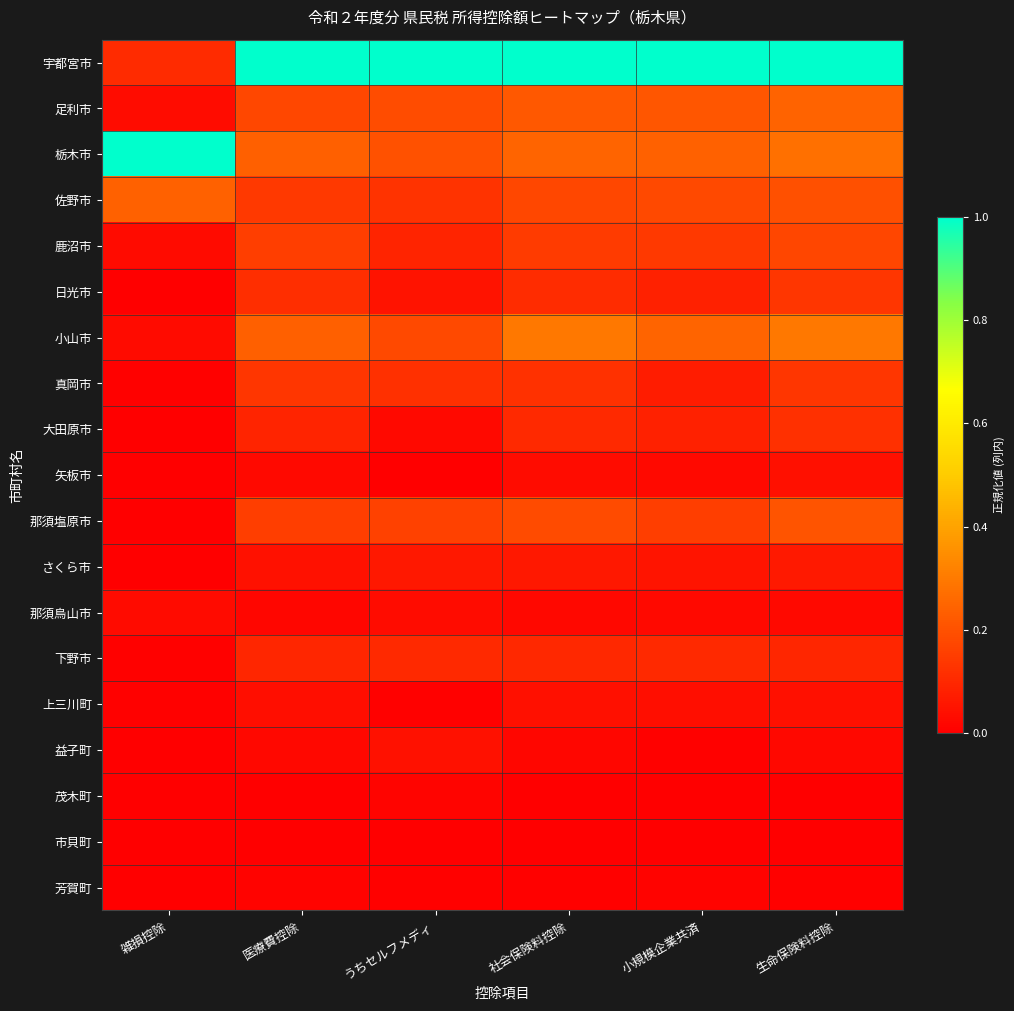

Reading left to right, list all the values displayed in this chart.

宇都宮市: 雑損控除=0.1	医療費控除=1.0	うちセルフメディ=1.0	社会保険料控除=1.0	小規模企業共済=1.0	生命保険料控除=1.0
足利市: 雑損控除=0.0	医療費控除=0.2	うちセルフメディ=0.2	社会保険料控除=0.2	小規模企業共済=0.2	生命保険料控除=0.2
栃木市: 雑損控除=1.0	医療費控除=0.2	うちセルフメディ=0.2	社会保険料控除=0.2	小規模企業共済=0.2	生命保険料控除=0.3
佐野市: 雑損控除=0.2	医療費控除=0.1	うちセルフメディ=0.1	社会保険料控除=0.2	小規模企業共済=0.2	生命保険料控除=0.2
鹿沼市: 雑損控除=0.0	医療費控除=0.2	うちセルフメディ=0.1	社会保険料控除=0.1	小規模企業共済=0.1	生命保険料控除=0.2
日光市: 雑損控除=0.0	医療費控除=0.1	うちセルフメディ=0.0	社会保険料控除=0.1	小規模企業共済=0.1	生命保険料控除=0.1
小山市: 雑損控除=0.0	医療費控除=0.2	うちセルフメディ=0.2	社会保険料控除=0.3	小規模企業共済=0.2	生命保険料控除=0.3
真岡市: 雑損控除=0.0	医療費控除=0.1	うちセルフメディ=0.1	社会保険料控除=0.1	小規模企業共済=0.1	生命保険料控除=0.1
大田原市: 雑損控除=0.0	医療費控除=0.1	うちセルフメディ=0.0	社会保険料控除=0.1	小規模企業共済=0.1	生命保険料控除=0.1
矢板市: 雑損控除=0.0	医療費控除=0.0	うちセルフメディ=0.0	社会保険料控除=0.0	小規模企業共済=0.0	生命保険料控除=0.0
那須塩原市: 雑損控除=0.0	医療費控除=0.2	うちセルフメディ=0.2	社会保険料控除=0.2	小規模企業共済=0.2	生命保険料控除=0.2
さくら市: 雑損控除=0.0	医療費控除=0.0	うちセルフメディ=0.1	社会保険料控除=0.1	小規模企業共済=0.1	生命保険料控除=0.1
那須烏山市: 雑損控除=0.0	医療費控除=0.0	うちセルフメディ=0.0	社会保険料控除=0.0	小規模企業共済=0.0	生命保険料控除=0.0
下野市: 雑損控除=0.0	医療費控除=0.1	うちセルフメディ=0.1	社会保険料控除=0.1	小規模企業共済=0.1	生命保険料控除=0.1
上三川町: 雑損控除=0.0	医療費控除=0.0	うちセルフメディ=0.0	社会保険料控除=0.0	小規模企業共済=0.0	生命保険料控除=0.0
益子町: 雑損控除=0.0	医療費控除=0.0	うちセルフメディ=0.0	社会保険料控除=0.0	小規模企業共済=0.0	生命保険料控除=0.0
茂木町: 雑損控除=0.0	医療費控除=0.0	うちセルフメディ=0.0	社会保険料控除=0.0	小規模企業共済=0.0	生命保険料控除=0.0
市貝町: 雑損控除=0.0	医療費控除=0.0	うちセルフメディ=0.0	社会保険料控除=0.0	小規模企業共済=0.0	生命保険料控除=0.0
芳賀町: 雑損控除=0.0	医療費控除=0.0	うちセルフメディ=0.0	社会保険料控除=0.0	小規模企業共済=0.0	生命保険料控除=0.0